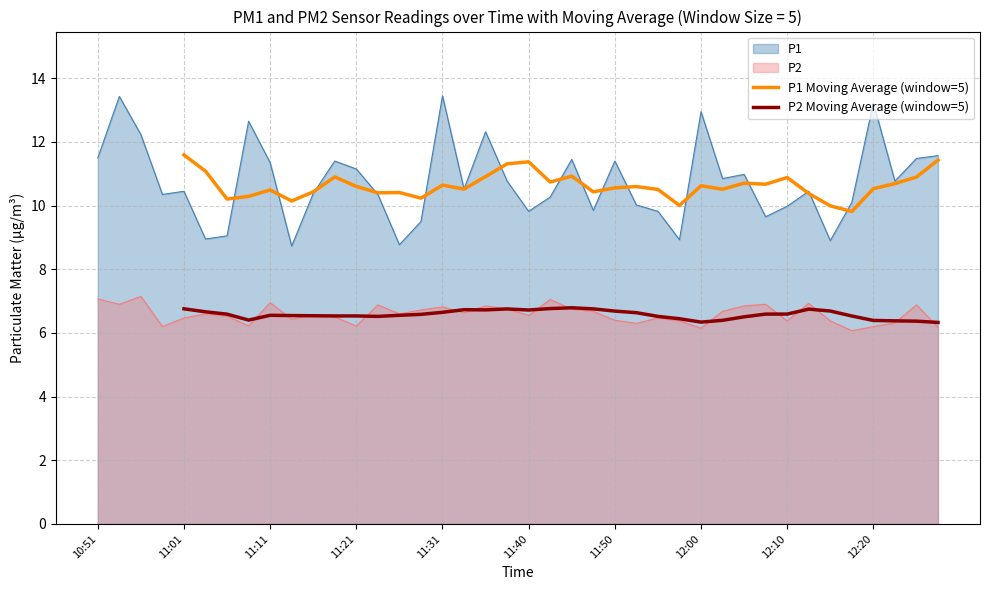

True or false: P2 has a value of 6.8 at 11:31.

True